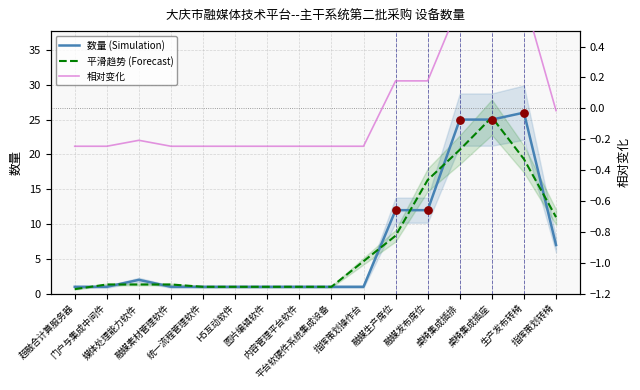

Which series reaches the maximum Y coordinate?

数量 (Simulation)